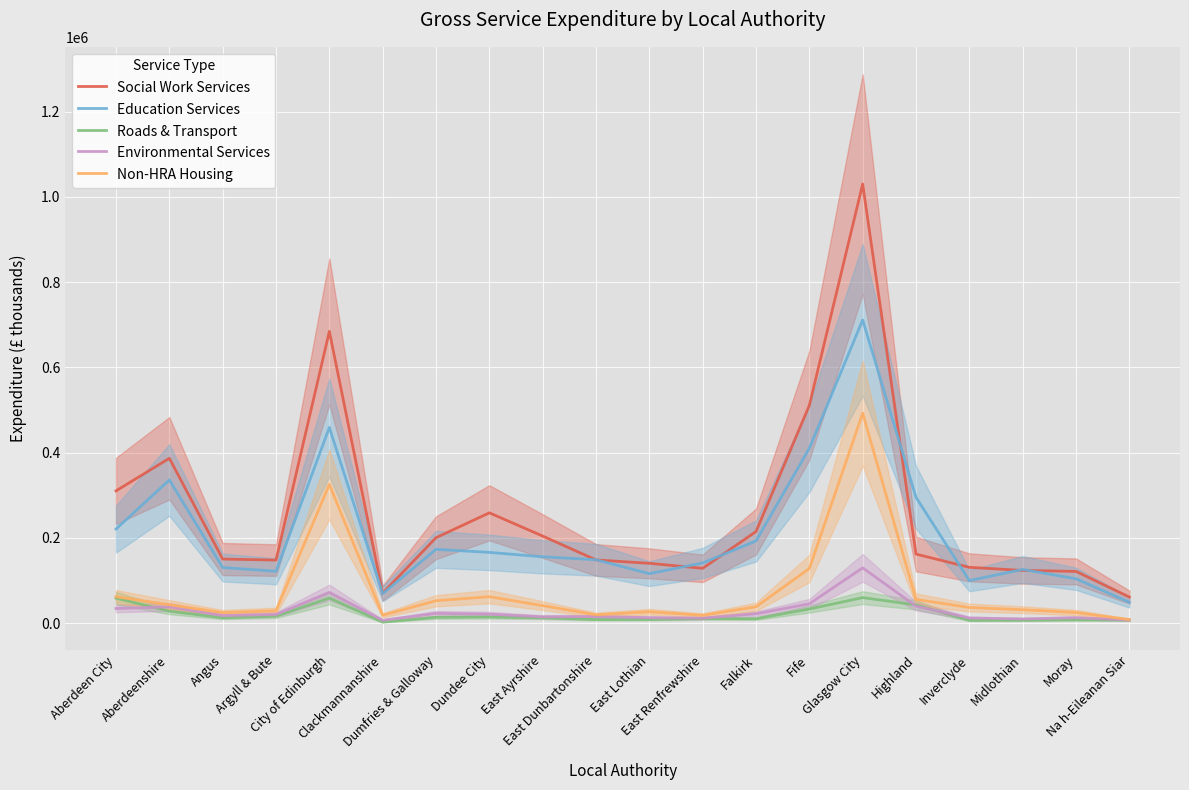

Which series ends up on top after the final intersection of Social Work Services and Education Services?

Social Work Services